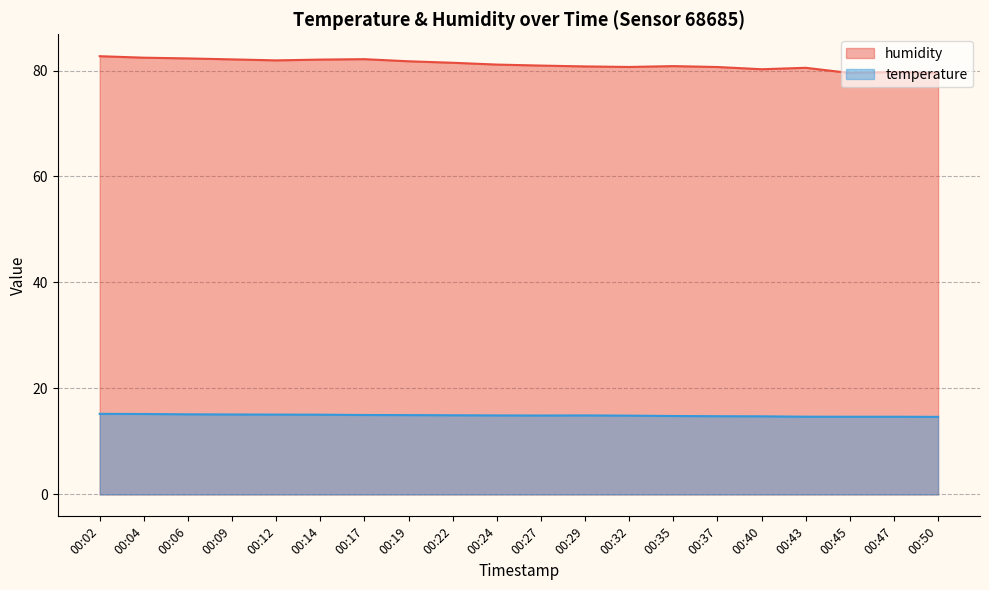

Reading left to right, list all the values displayed in this chart.

humidity: 82.7	82.4	82.3	82.1	81.9	82.1	82.1	81.7	81.5	81.1	80.9	80.8	80.7	80.8	80.7	80.2	80.5	79.5	79.7	79.5
temperature: 15.2	15.2	15.1	15.1	15.1	15.1	15.0	15.0	14.9	14.9	14.9	14.9	14.9	14.8	14.8	14.7	14.7	14.7	14.7	14.6